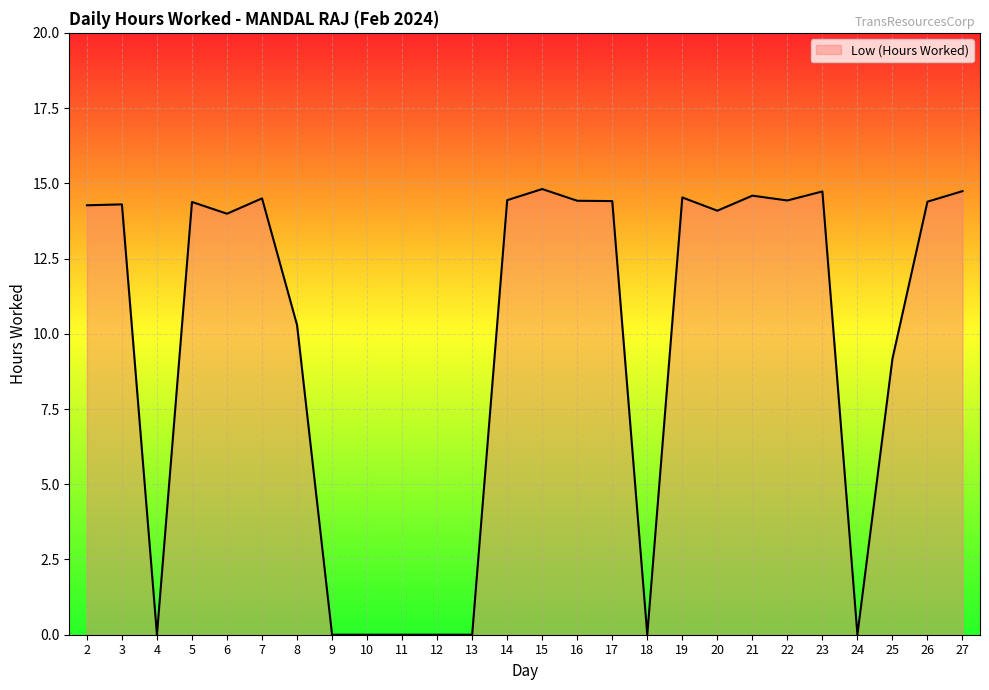

What is the change in value from 18 to 25?

+9.2